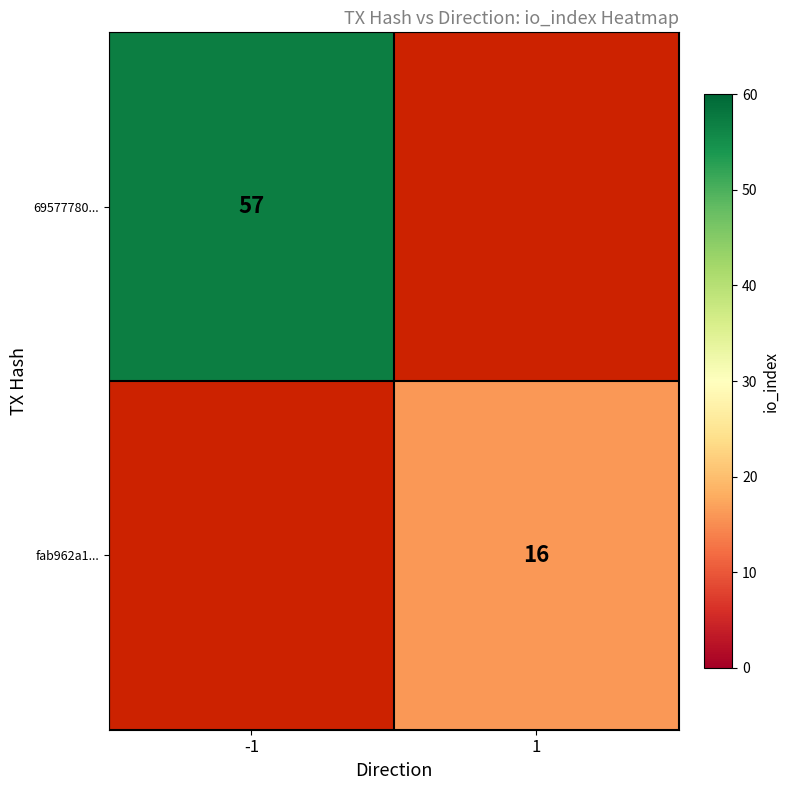

The 69577780... series shows 57 at -1. True or false?

True